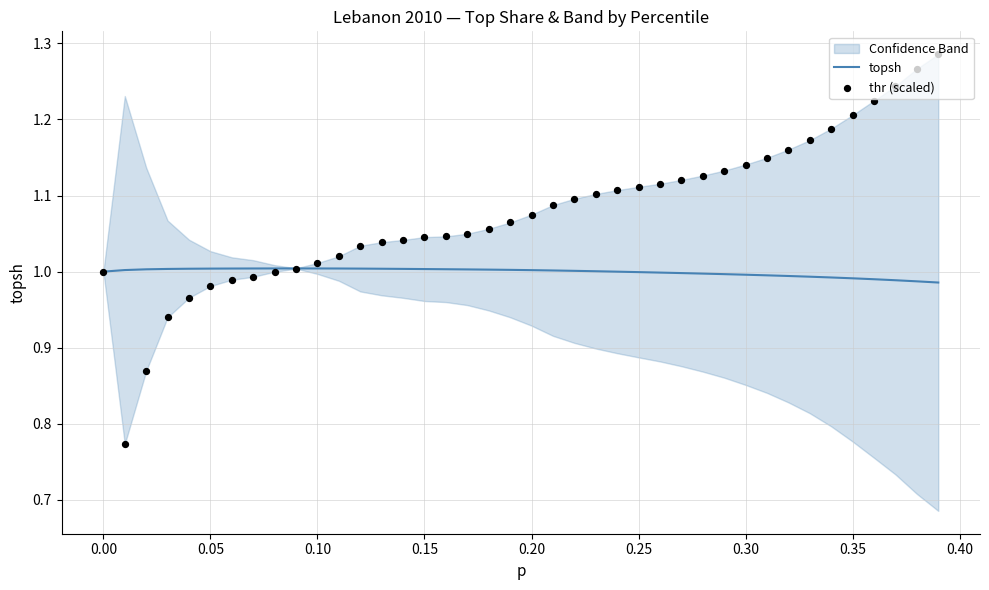

The value of topsh at 0.25 is 1.5. True or false?

False